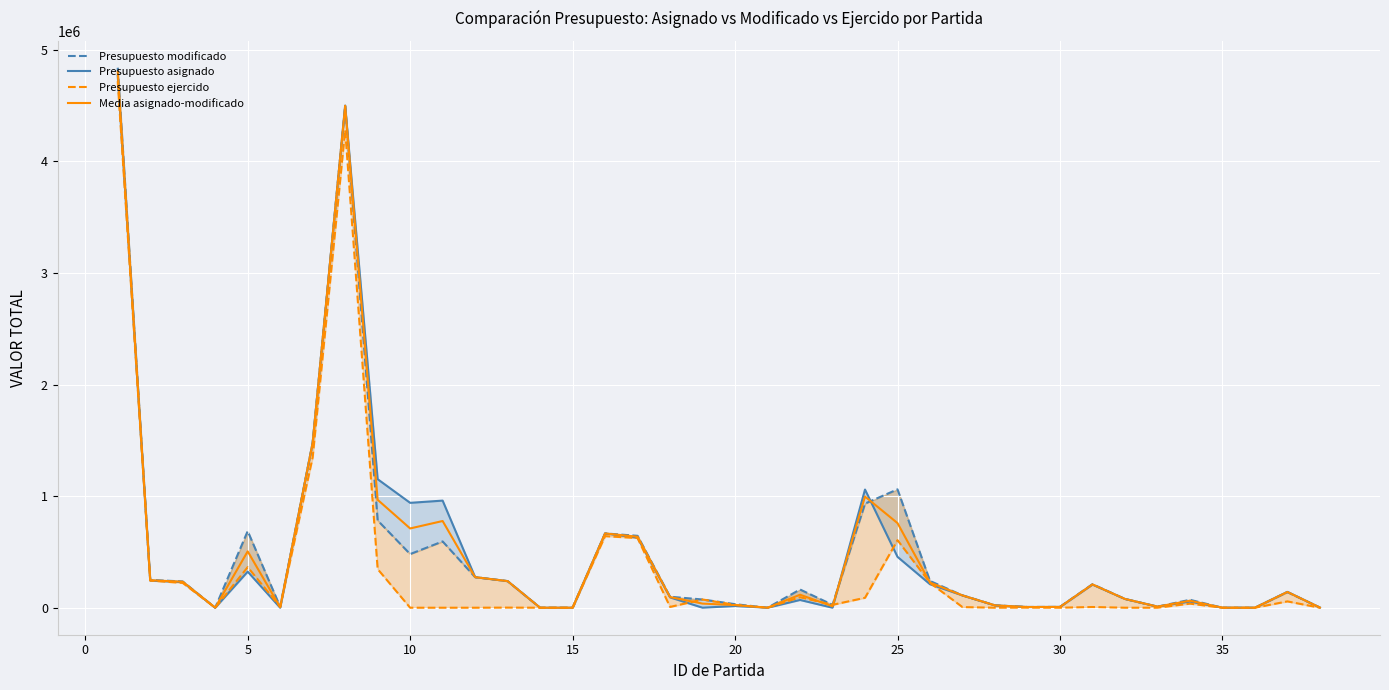

How many times do Presupuesto asignado and Media asignado-modificado cross each other?

5